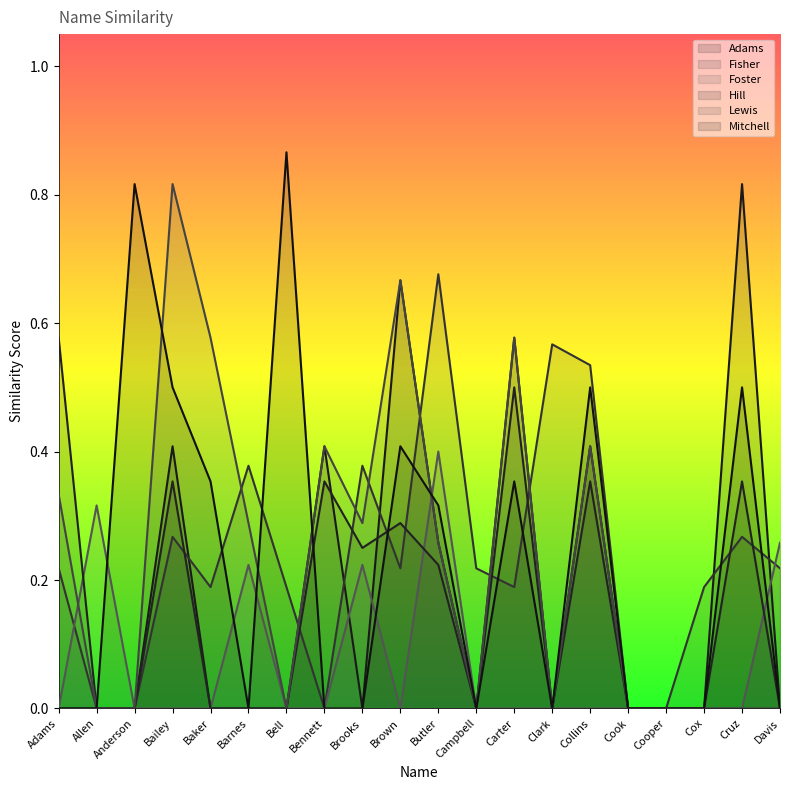

Which series changed the most between Allen and Cruz?

Adams